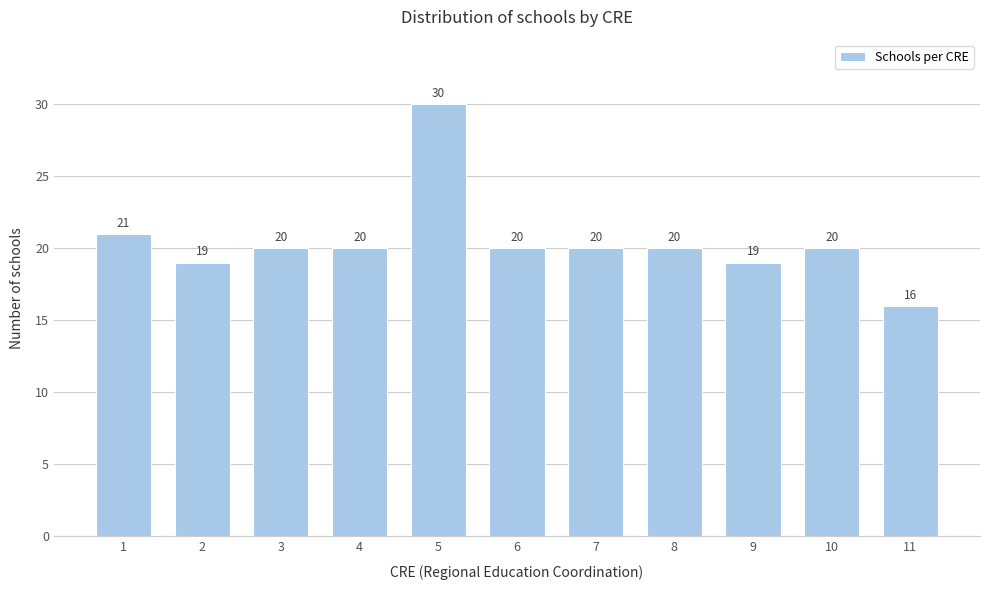

Reading left to right, list all the values displayed in this chart.

21	19	20	20	30	20	20	20	19	20	16